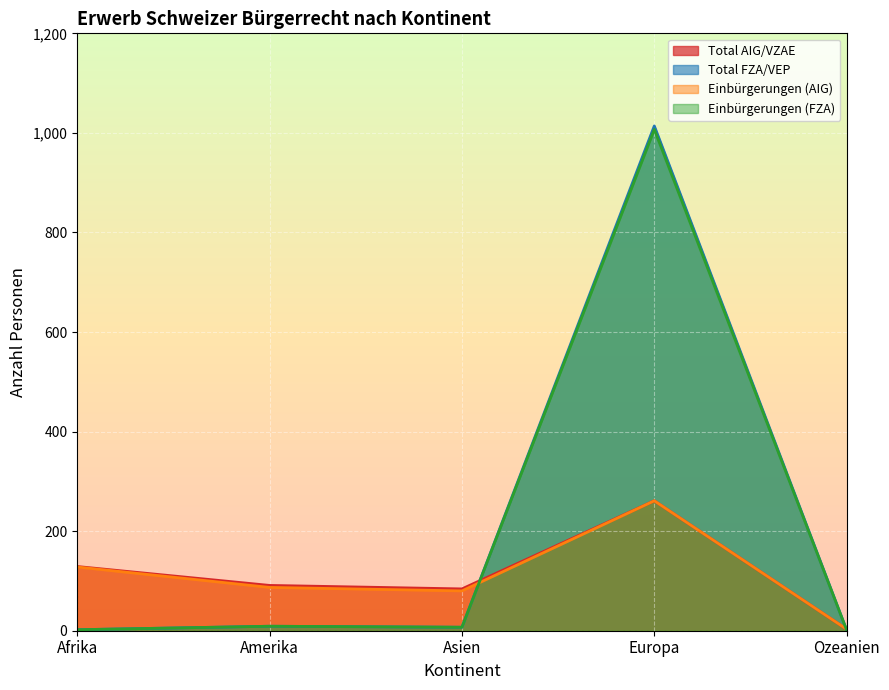

Reading right to left, extract all data points from this chart.

Total AIG/VZAE: Ozeanien=3	Europa=261	Asien=84	Amerika=91	Afrika=129
Total FZA/VEP: Ozeanien=1	Europa=1014	Asien=7	Amerika=9	Afrika=2
Einbürgerungen (AIG): Ozeanien=3	Europa=261	Asien=80	Amerika=87	Afrika=128
Einbürgerungen (FZA): Ozeanien=1	Europa=1007	Asien=7	Amerika=9	Afrika=2